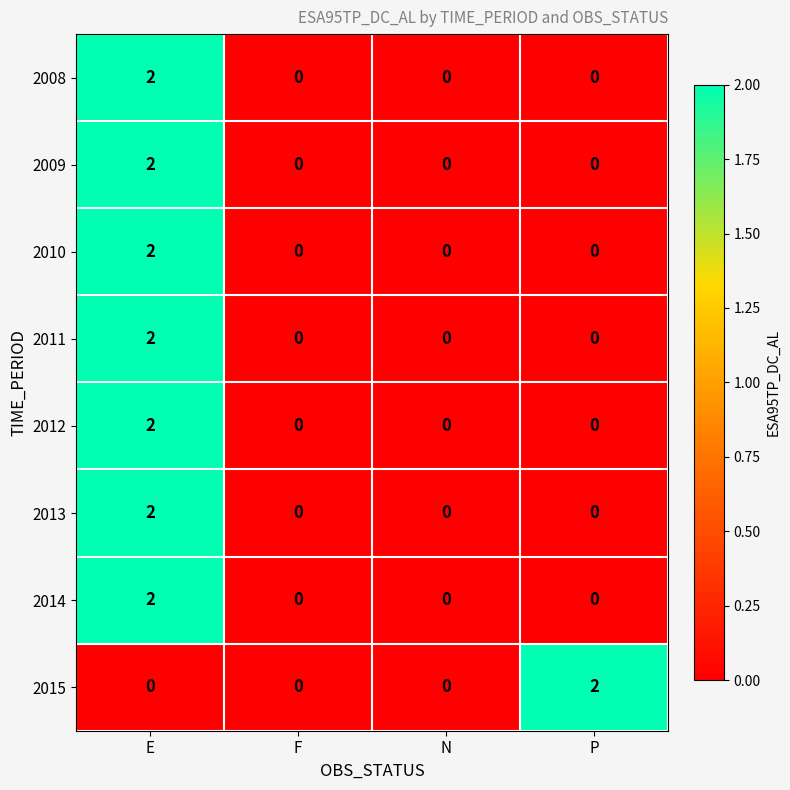

Is the value of 2012 at E greater than the value of 2013 at N?

Yes